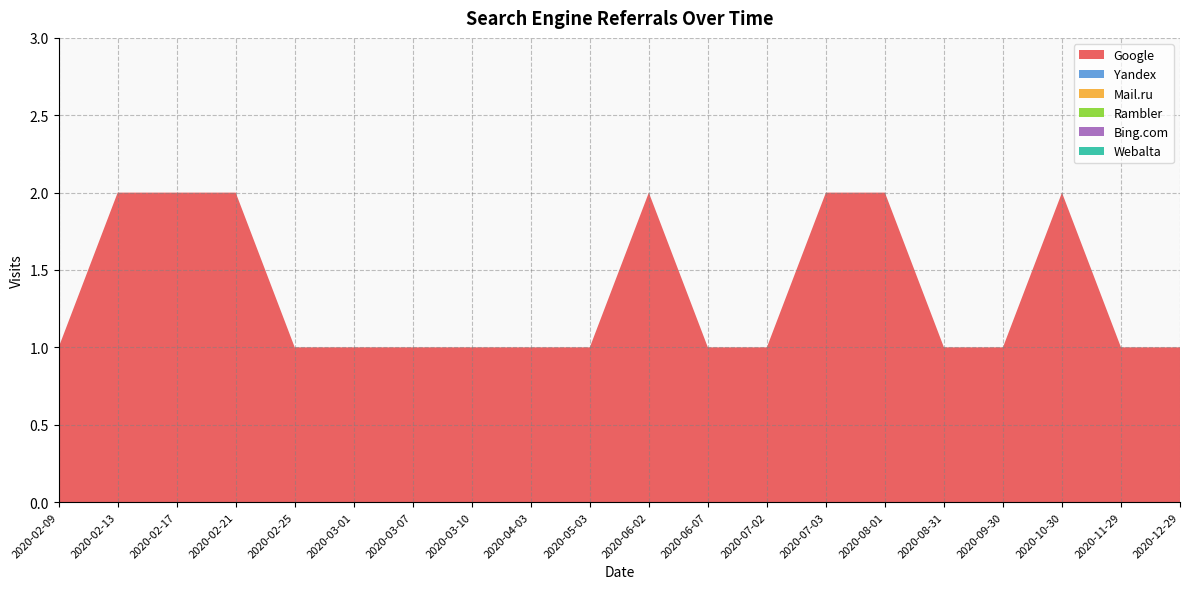

Reading left to right, transcribe all the data shown in this chart.

Google: 2020-02-09=1	2020-02-13=2	2020-02-17=2	2020-02-21=2	2020-02-25=1	2020-03-01=1	2020-03-07=1	2020-03-10=1	2020-04-03=1	2020-05-03=1	2020-06-02=2	2020-06-07=1	2020-07-02=1	2020-07-03=2	2020-08-01=2	2020-08-31=1	2020-09-30=1	2020-10-30=2	2020-11-29=1	2020-12-29=1
Yandex: 2020-02-09=0	2020-02-13=0	2020-02-17=0	2020-02-21=0	2020-02-25=0	2020-03-01=0	2020-03-07=0	2020-03-10=0	2020-04-03=0	2020-05-03=0	2020-06-02=0	2020-06-07=0	2020-07-02=0	2020-07-03=0	2020-08-01=0	2020-08-31=0	2020-09-30=0	2020-10-30=0	2020-11-29=0	2020-12-29=0
Mail.ru: 2020-02-09=0	2020-02-13=0	2020-02-17=0	2020-02-21=0	2020-02-25=0	2020-03-01=0	2020-03-07=0	2020-03-10=0	2020-04-03=0	2020-05-03=0	2020-06-02=0	2020-06-07=0	2020-07-02=0	2020-07-03=0	2020-08-01=0	2020-08-31=0	2020-09-30=0	2020-10-30=0	2020-11-29=0	2020-12-29=0
Rambler: 2020-02-09=0	2020-02-13=0	2020-02-17=0	2020-02-21=0	2020-02-25=0	2020-03-01=0	2020-03-07=0	2020-03-10=0	2020-04-03=0	2020-05-03=0	2020-06-02=0	2020-06-07=0	2020-07-02=0	2020-07-03=0	2020-08-01=0	2020-08-31=0	2020-09-30=0	2020-10-30=0	2020-11-29=0	2020-12-29=0
Bing.com: 2020-02-09=0	2020-02-13=0	2020-02-17=0	2020-02-21=0	2020-02-25=0	2020-03-01=0	2020-03-07=0	2020-03-10=0	2020-04-03=0	2020-05-03=0	2020-06-02=0	2020-06-07=0	2020-07-02=0	2020-07-03=0	2020-08-01=0	2020-08-31=0	2020-09-30=0	2020-10-30=0	2020-11-29=0	2020-12-29=0
Webalta: 2020-02-09=0	2020-02-13=0	2020-02-17=0	2020-02-21=0	2020-02-25=0	2020-03-01=0	2020-03-07=0	2020-03-10=0	2020-04-03=0	2020-05-03=0	2020-06-02=0	2020-06-07=0	2020-07-02=0	2020-07-03=0	2020-08-01=0	2020-08-31=0	2020-09-30=0	2020-10-30=0	2020-11-29=0	2020-12-29=0